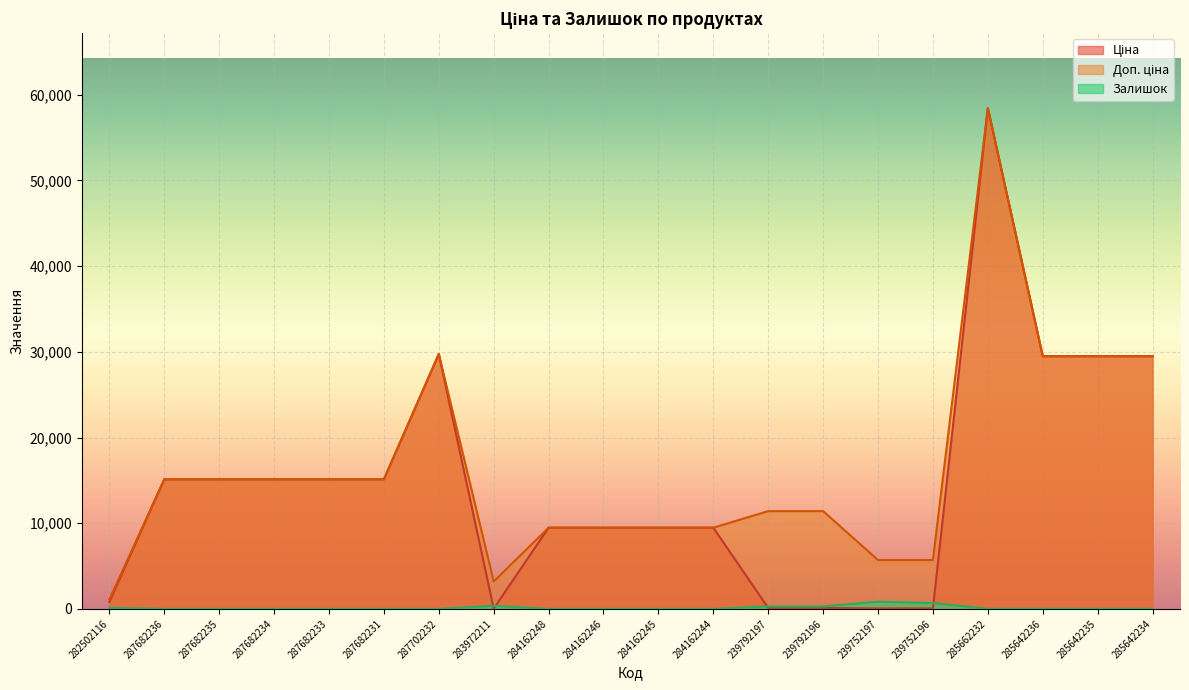

Is the value of Ціна at 239752196 greater than the value of Доп. ціна at 239752196?

No